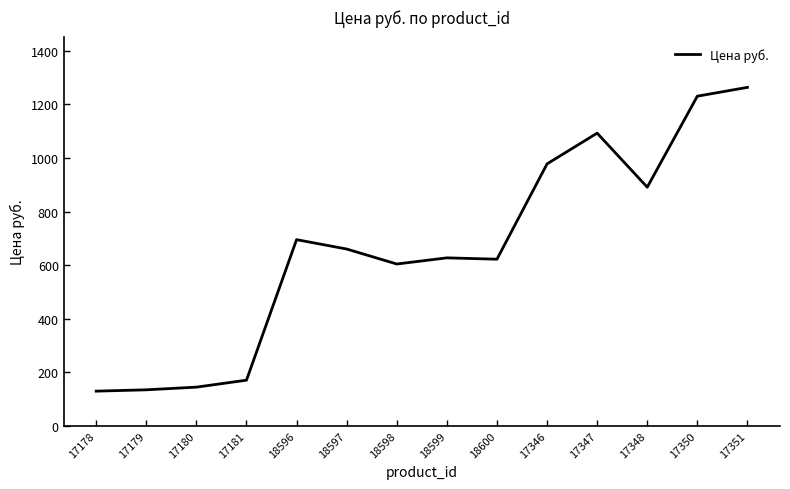

What is the difference between the values at 17350 and 18600?

609